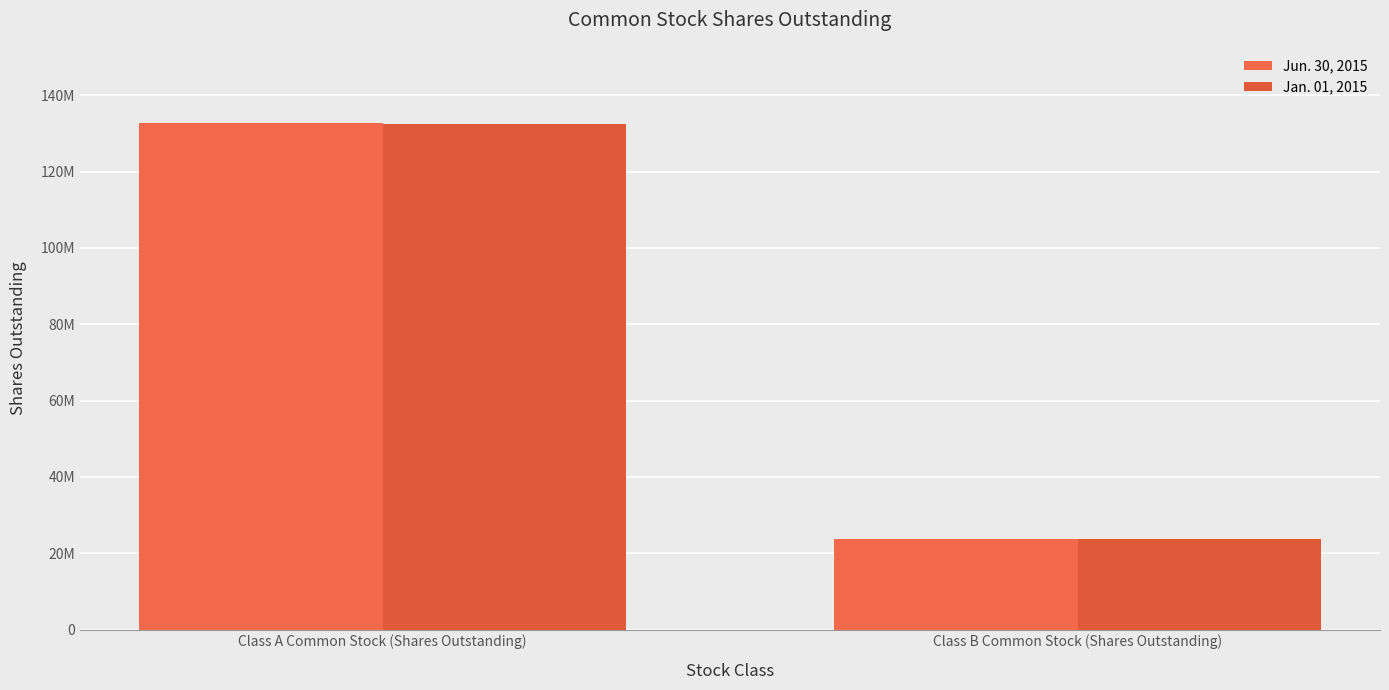

Which series has the largest total across all categories?

Jun. 30, 2015